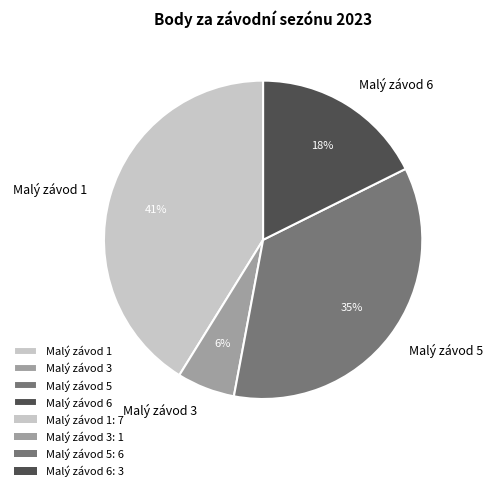

Rank the categories by value from lowest to highest.

Malý závod 3, Malý závod 6, Malý závod 5, Malý závod 1